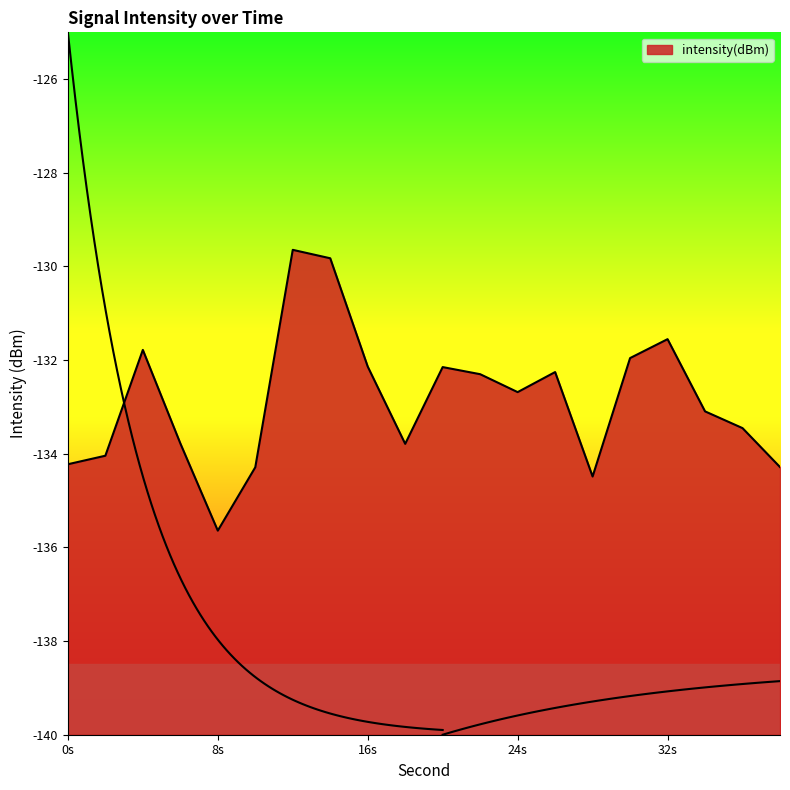

Reading left to right, what are all the values shown in this chart?

0=-134.2	2=-134.0	4=-131.8	6=-133.8	8=-135.6	10=-134.3	12=-129.6	14=-129.8	16=-132.1	18=-133.8	20=-132.1	22=-132.3	24=-132.7	26=-132.3	28=-134.5	30=-132.0	32=-131.6	34=-133.1	36=-133.5	38=-134.3